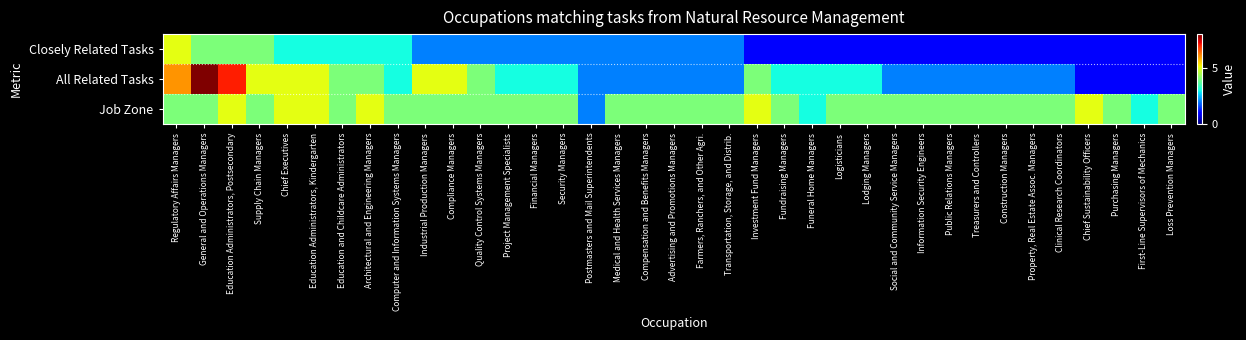

Reading left to right, transcribe all the data shown in this chart.

Closely Related Tasks: Regulatory Affairs Managers=5	General and Operations Managers=4	Education Administrators, Postsecondary=4	Supply Chain Managers=4	Chief Executives=3	Education Administrators, Kindergarten=3	Education and Childcare Administrators=3	Architectural and Engineering Managers=3	Computer and Information Systems Managers=3	Industrial Production Managers=2	Compliance Managers=2	Quality Control Systems Managers=2	Project Management Specialists=2	Financial Managers=2	Security Managers=2	Postmasters and Mail Superintendents=2	Medical and Health Services Managers=2	Compensation and Benefits Managers=2	Advertising and Promotions Managers=2	Farmers, Ranchers, and Other Agri.=2	Transportation, Storage, and Distrib.=2	Investment Fund Managers=1	Fundraising Managers=1	Funeral Home Managers=1	Logisticians=1	Lodging Managers=1	Social and Community Service Managers=1	Information Security Engineers=1	Public Relations Managers=1	Treasurers and Controllers=1	Construction Managers=1	Property, Real Estate Assoc. Managers=1	Clinical Research Coordinators=1	Chief Sustainability Officers=1	Purchasing Managers=1	First-Line Supervisors of Mechanics=1	Loss Prevention Managers=1
All Related Tasks: Regulatory Affairs Managers=6	General and Operations Managers=8	Education Administrators, Postsecondary=7	Supply Chain Managers=5	Chief Executives=5	Education Administrators, Kindergarten=5	Education and Childcare Administrators=4	Architectural and Engineering Managers=4	Computer and Information Systems Managers=3	Industrial Production Managers=5	Compliance Managers=5	Quality Control Systems Managers=4	Project Management Specialists=3	Financial Managers=3	Security Managers=3	Postmasters and Mail Superintendents=2	Medical and Health Services Managers=2	Compensation and Benefits Managers=2	Advertising and Promotions Managers=2	Farmers, Ranchers, and Other Agri.=2	Transportation, Storage, and Distrib.=2	Investment Fund Managers=4	Fundraising Managers=3	Funeral Home Managers=3	Logisticians=3	Lodging Managers=3	Social and Community Service Managers=2	Information Security Engineers=2	Public Relations Managers=2	Treasurers and Controllers=2	Construction Managers=2	Property, Real Estate Assoc. Managers=2	Clinical Research Coordinators=2	Chief Sustainability Officers=1	Purchasing Managers=1	First-Line Supervisors of Mechanics=1	Loss Prevention Managers=1
Job Zone: Regulatory Affairs Managers=4	General and Operations Managers=4	Education Administrators, Postsecondary=5	Supply Chain Managers=4	Chief Executives=5	Education Administrators, Kindergarten=5	Education and Childcare Administrators=4	Architectural and Engineering Managers=5	Computer and Information Systems Managers=4	Industrial Production Managers=4	Compliance Managers=4	Quality Control Systems Managers=4	Project Management Specialists=4	Financial Managers=4	Security Managers=4	Postmasters and Mail Superintendents=2	Medical and Health Services Managers=4	Compensation and Benefits Managers=4	Advertising and Promotions Managers=4	Farmers, Ranchers, and Other Agri.=4	Transportation, Storage, and Distrib.=4	Investment Fund Managers=5	Fundraising Managers=4	Funeral Home Managers=3	Logisticians=4	Lodging Managers=4	Social and Community Service Managers=4	Information Security Engineers=4	Public Relations Managers=4	Treasurers and Controllers=4	Construction Managers=4	Property, Real Estate Assoc. Managers=4	Clinical Research Coordinators=4	Chief Sustainability Officers=5	Purchasing Managers=4	First-Line Supervisors of Mechanics=3	Loss Prevention Managers=4